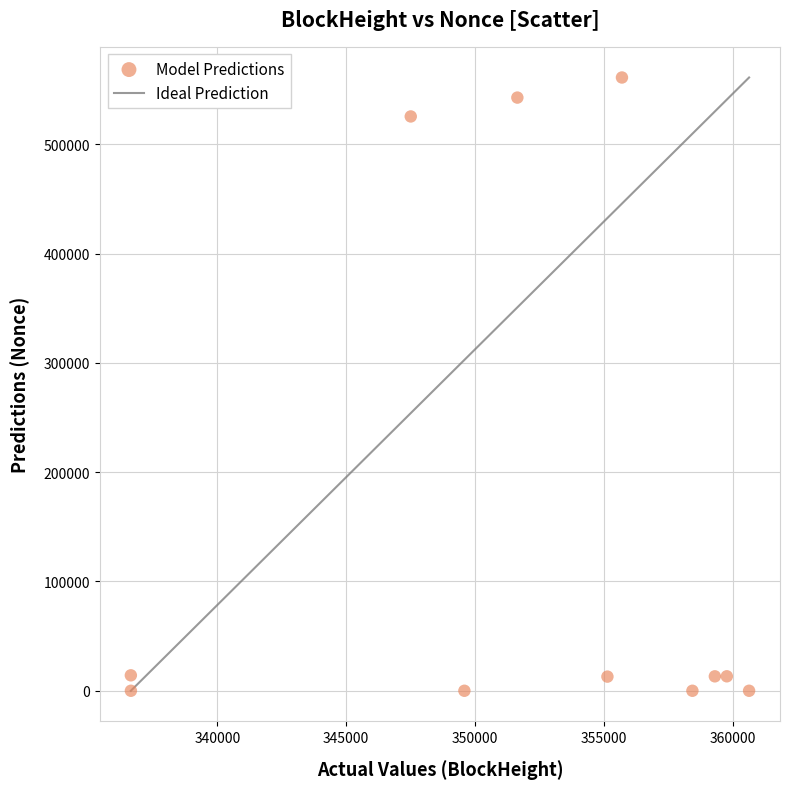

What is the average X value?

351911